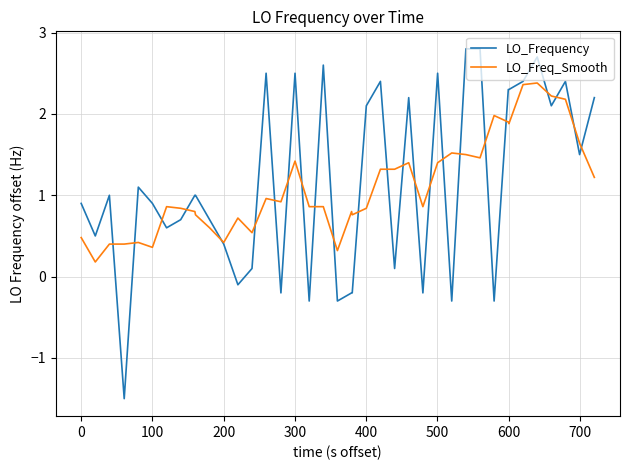

At how many categories does at least one series exceed 2?

16